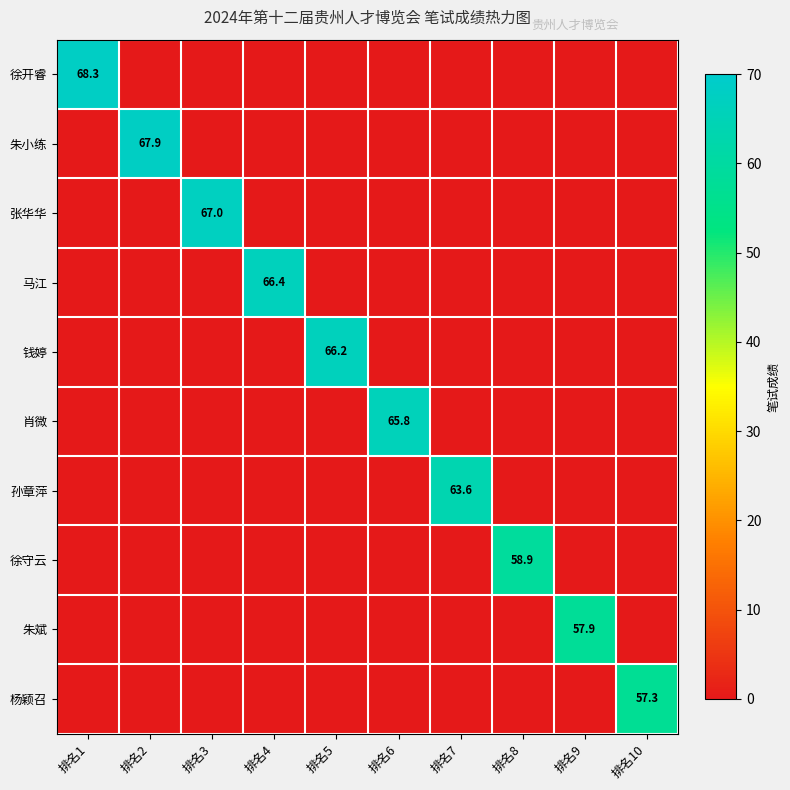

Rank the categories by 徐守云 value from highest to lowest.

排名8, 排名1, 排名2, 排名3, 排名4, 排名5, 排名6, 排名7, 排名9, 排名10